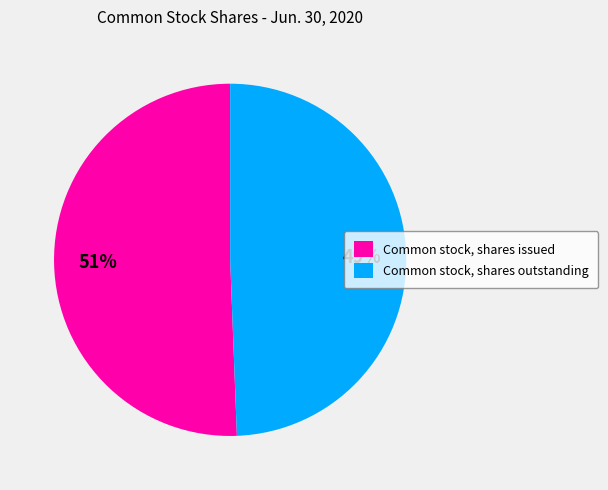

How many segments does this pie chart have?

2